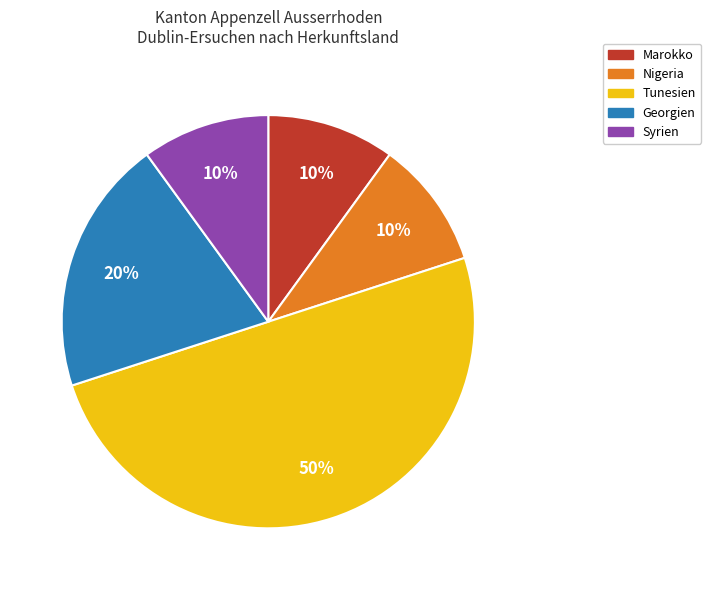

To the nearest percent, what is the difference between the largest and smallest slice percentages?

40%